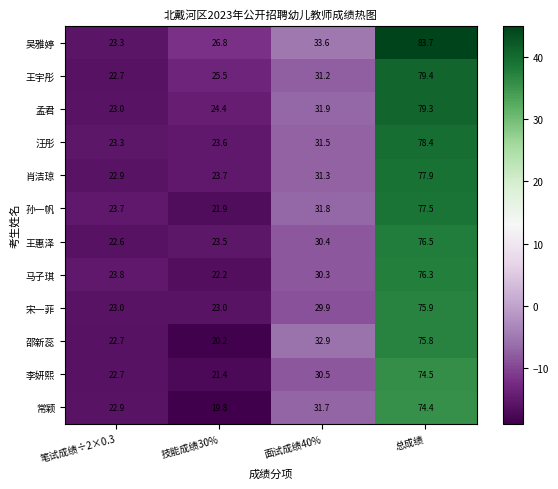

List the series in order of their peak value, highest first.

吴雅婷, 王宇彤, 孟君, 汪彤, 肖洁琼, 孙一帆, 王惠泽, 马子琪, 宋一菲, 邵新蕊, 李妍熙, 常颖